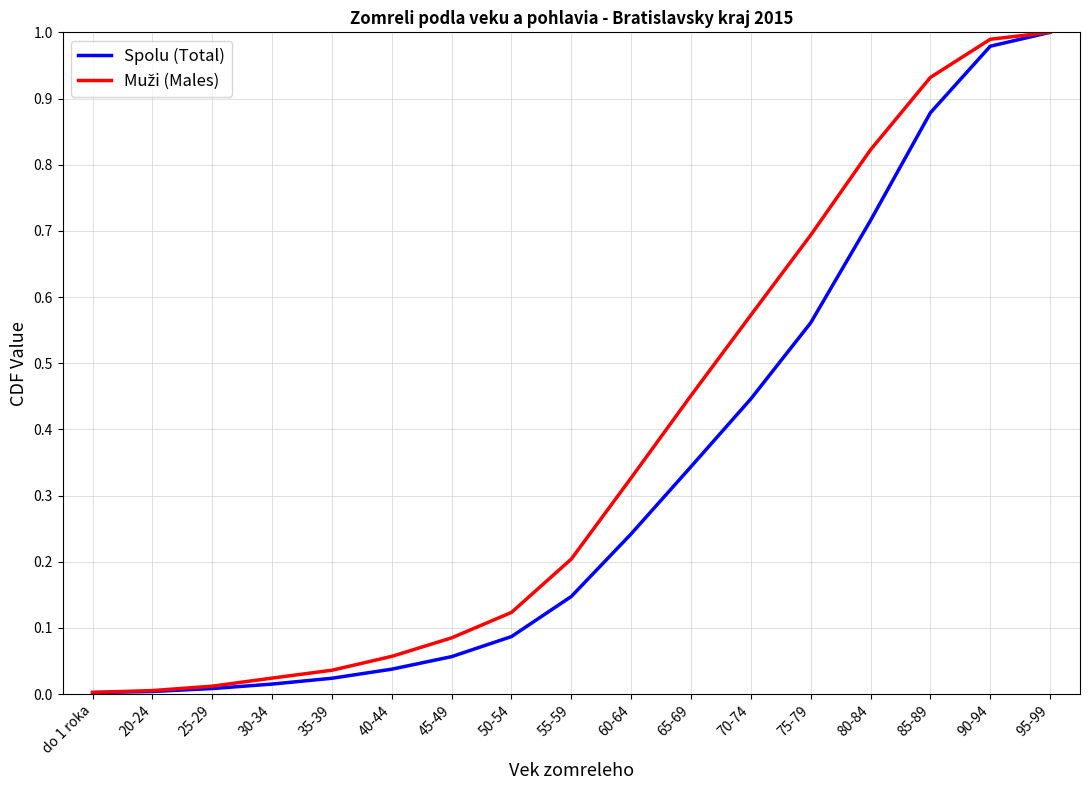

The Spolu (Total) series shows 0.9 at 80-84. True or false?

False